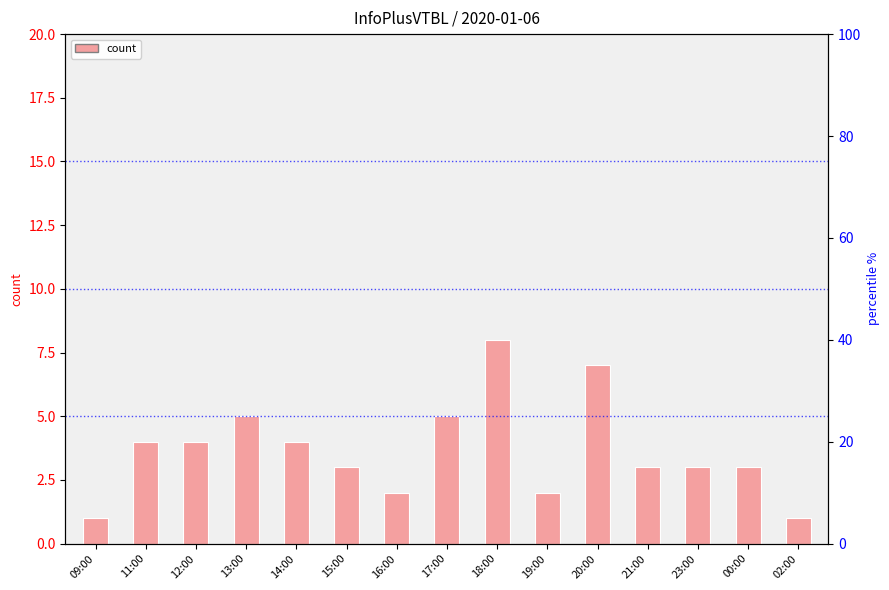

Where is the data nearest to the value 4?

11:00